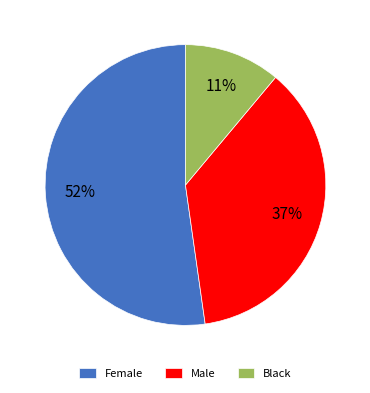

To the nearest percent, what is the average slice percentage?

33%